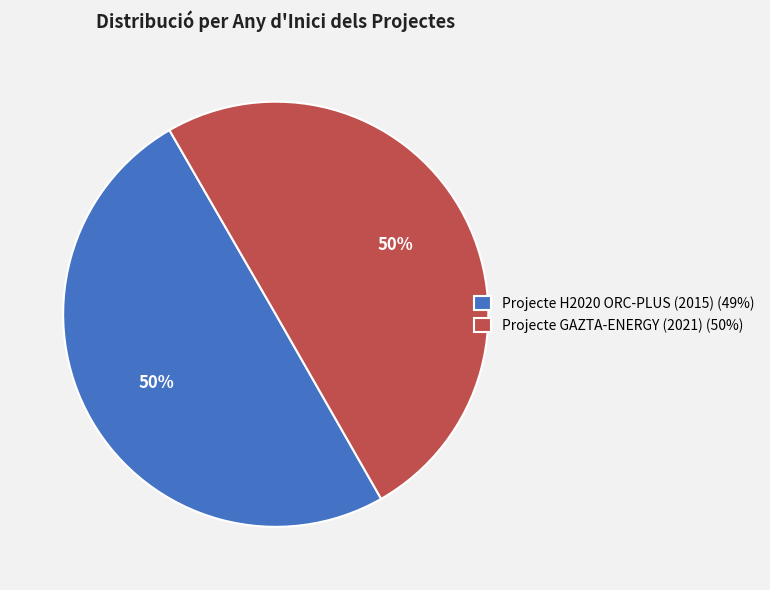

Is the sum of Projecte H2020 ORC-PLUS (2015) (49%) and Projecte GAZTA-ENERGY (2021) (50%) greater than half?

Yes